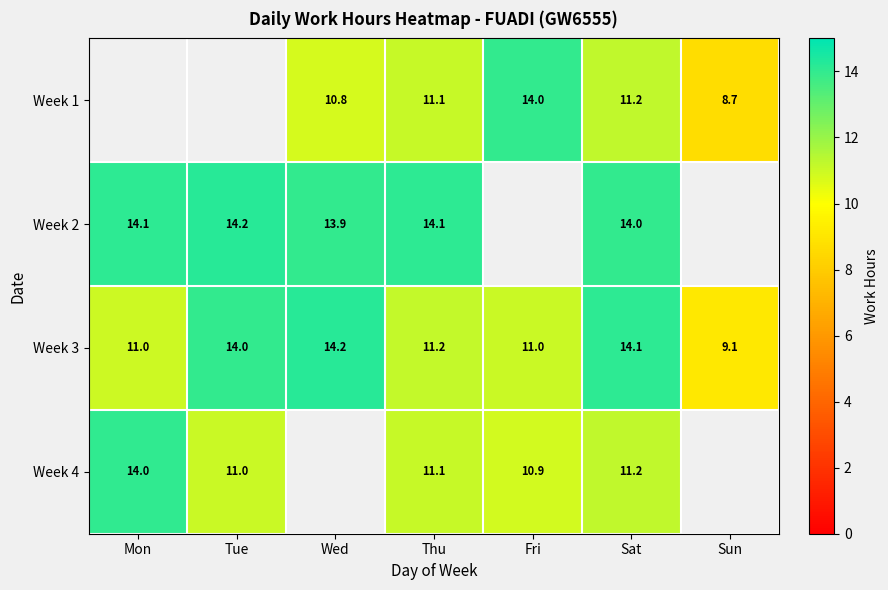

How many distinct data groups are displayed?

4